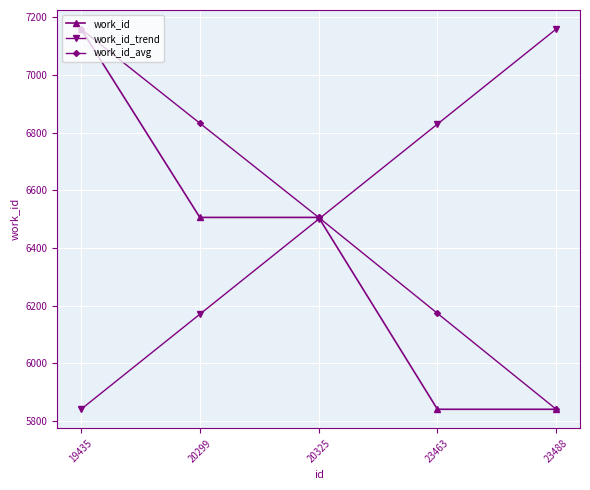

The work_id series shows 5841.0 at 23488. True or false?

True